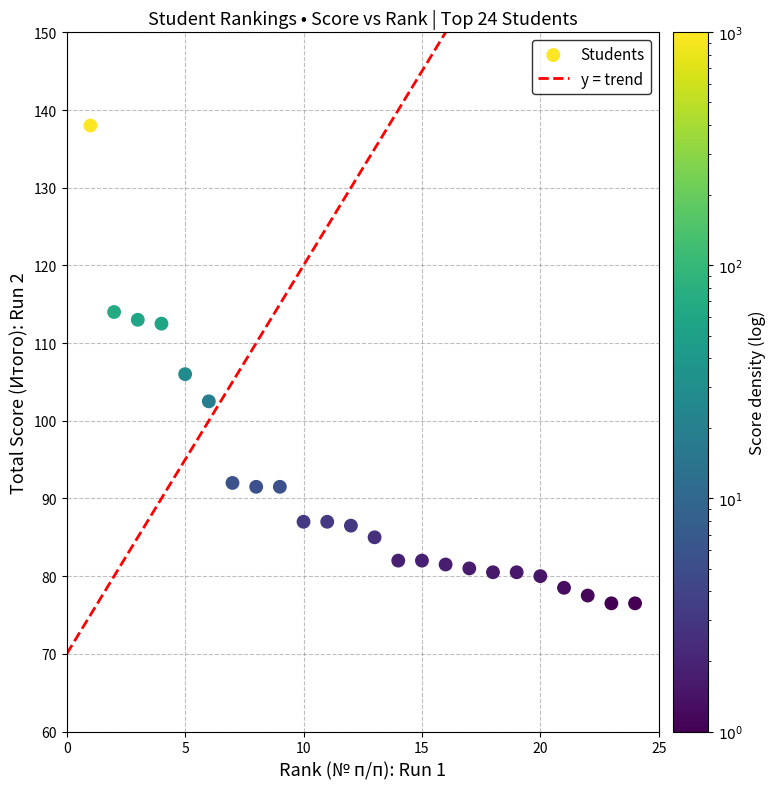

What is the range of X values (max minus min)?

23.0